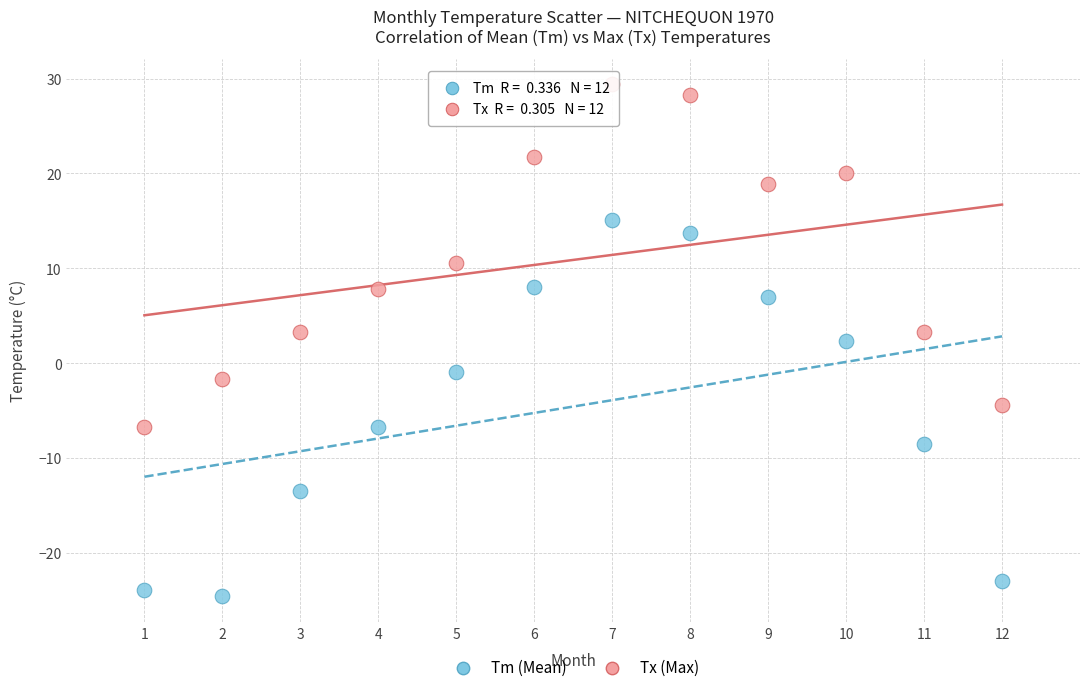

Which series reaches the minimum Y coordinate?

Tm (Mean)